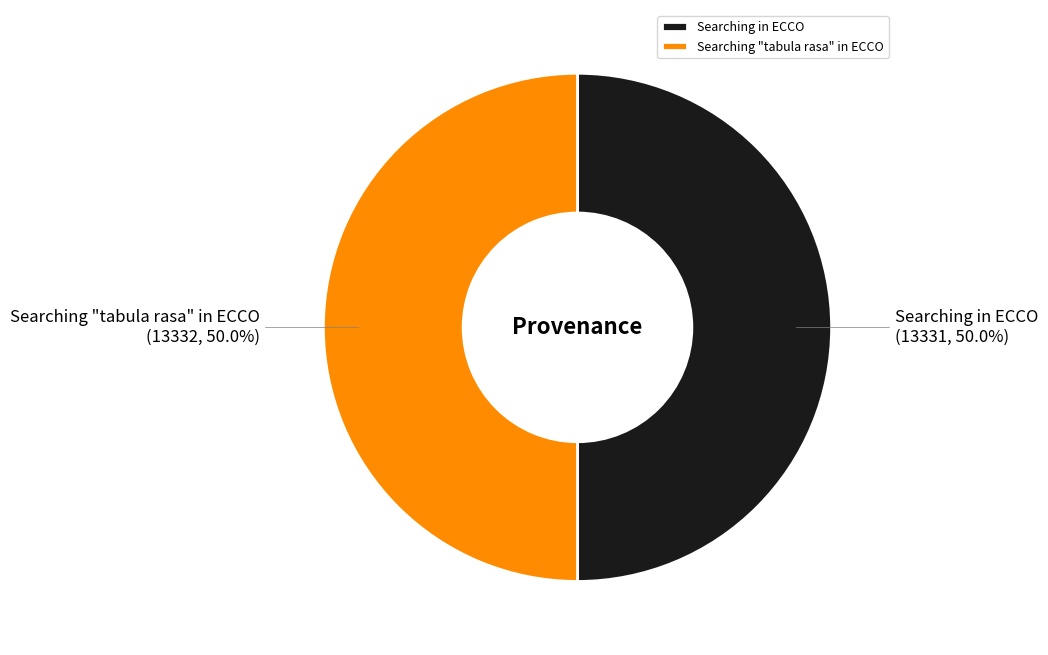

Is the sum of Searching in ECCO and Searching "tabula rasa" in ECCO greater than half?

Yes